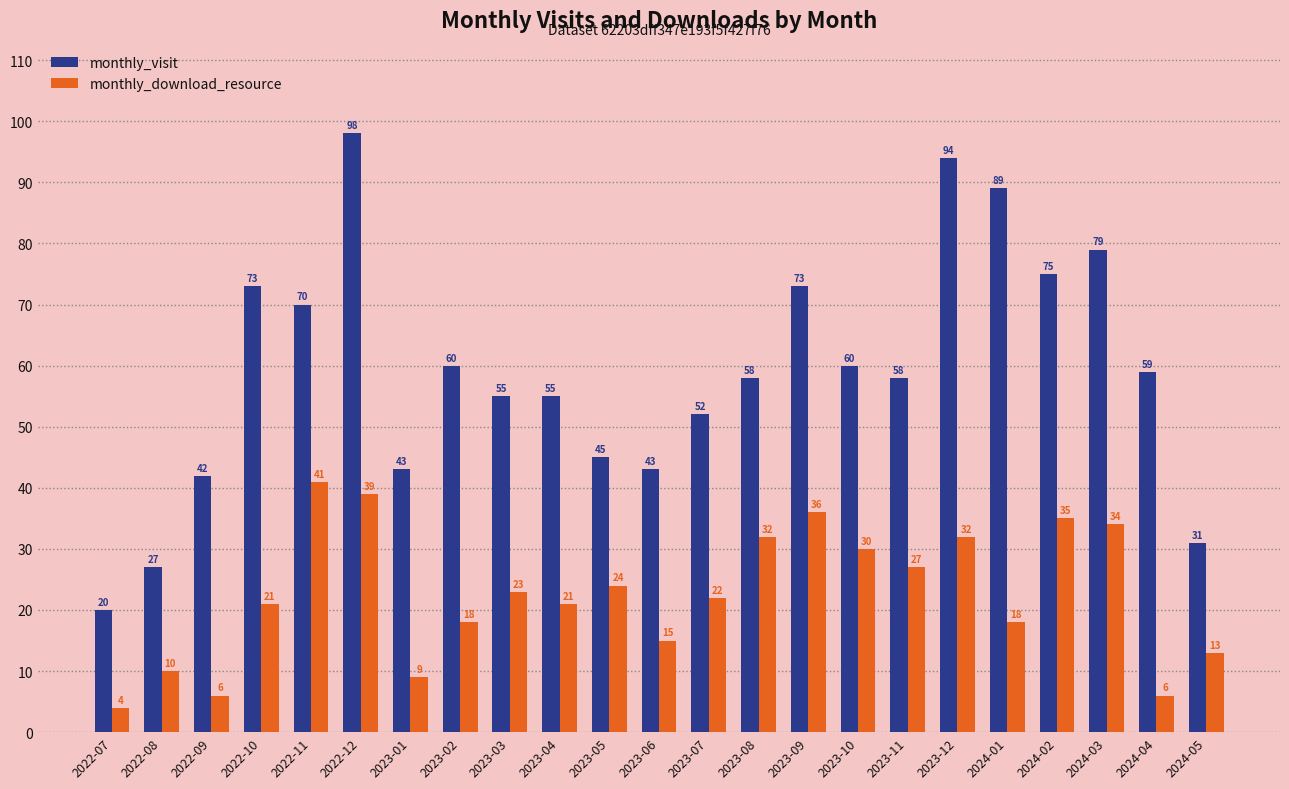

How many categories are shown in the chart?

23